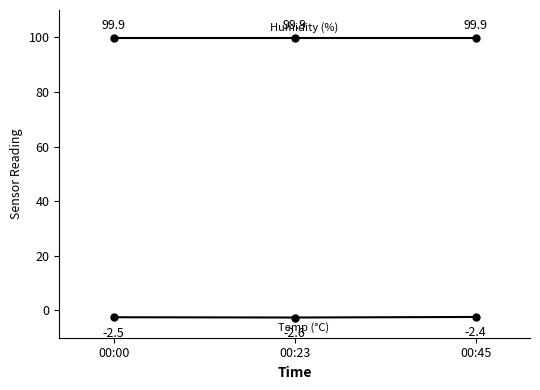

How many categories are shown in the chart?

3